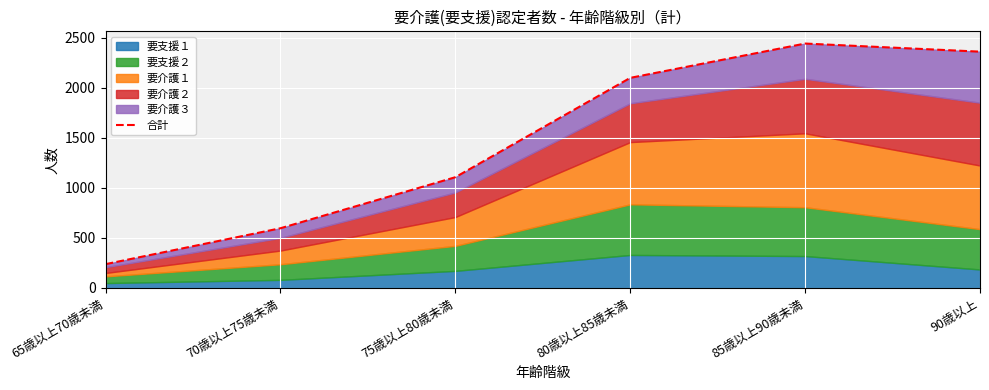

What is the maximum value shown in the chart?

2443